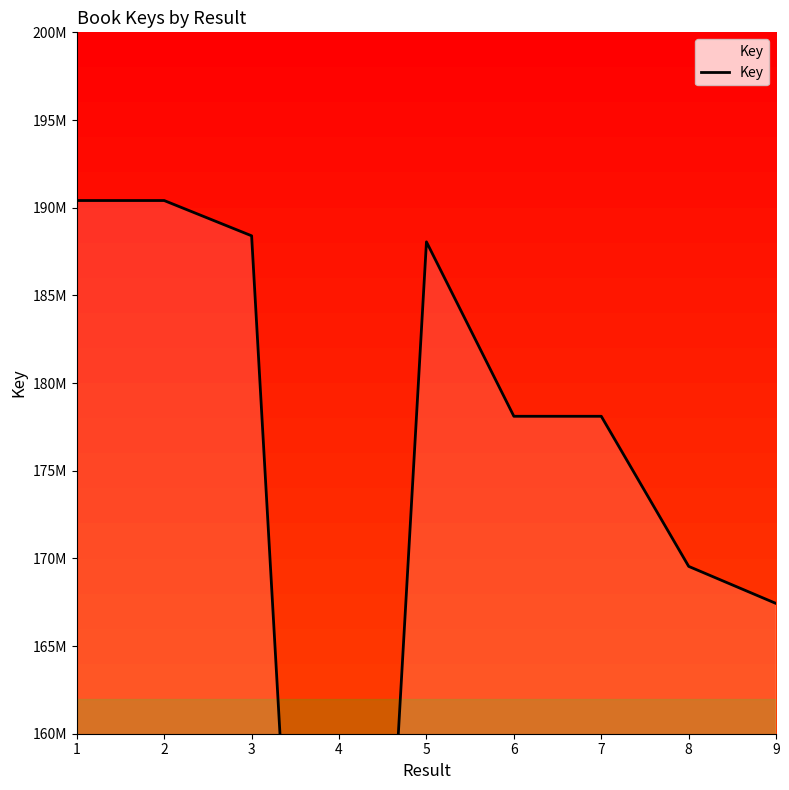

List the labels in order of value, smallest first.

4, 9, 8, 7, 6, 5, 3, 2, 1